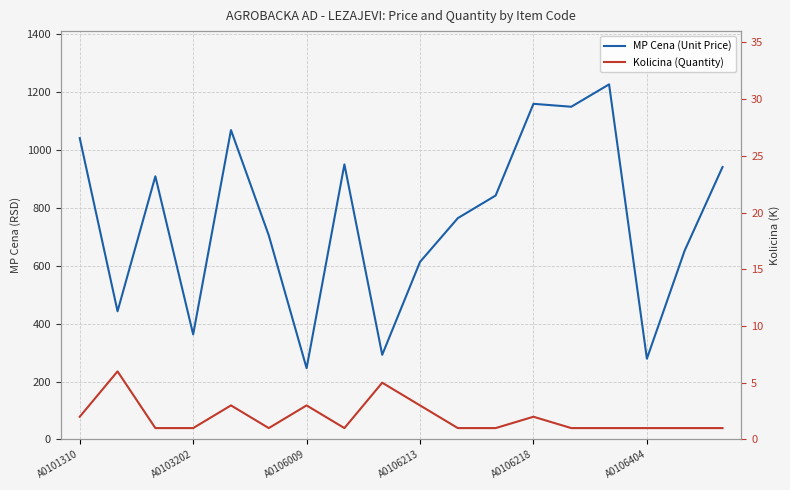

How many interior local valleys does the MP Cena (Unit Price) series have?

6